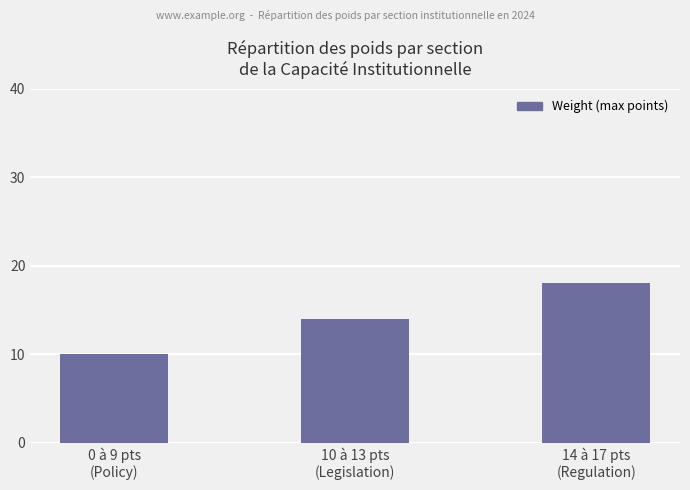

What is the greatest value displayed?

18